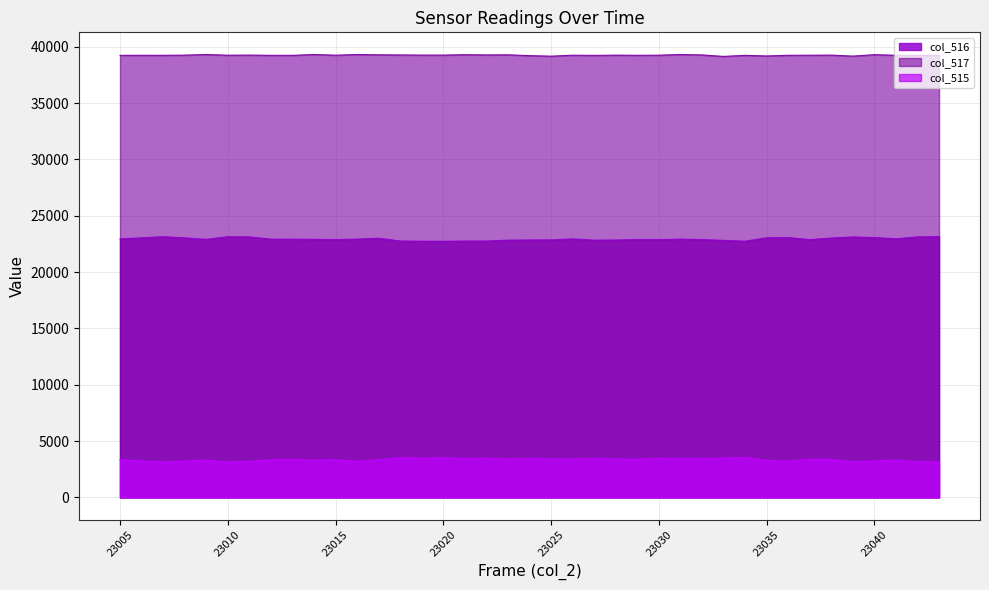

What value does the col_515 series have at 23033?

3501